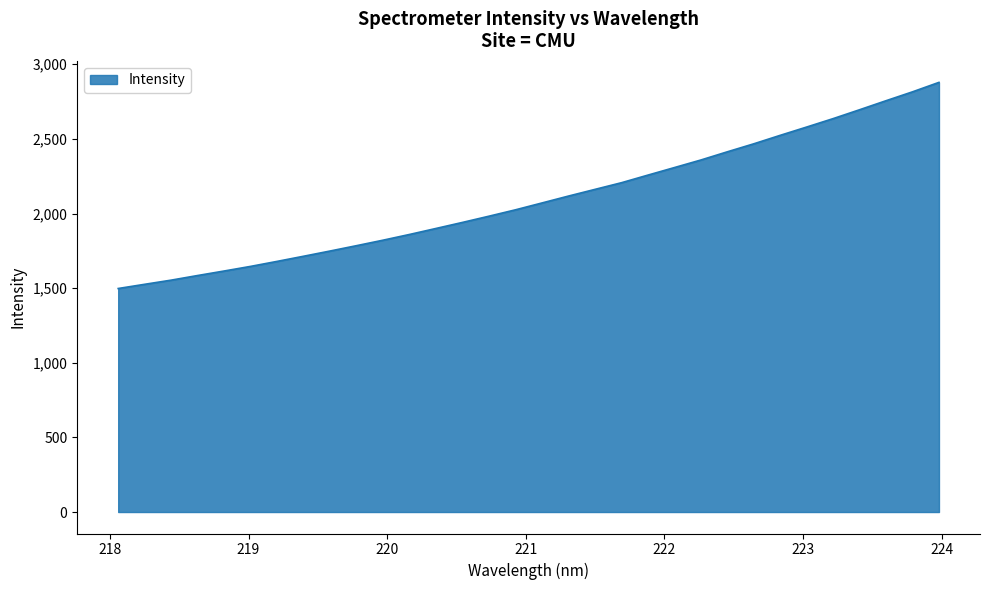

What is the difference between the second highest and minimum values?

1317.7